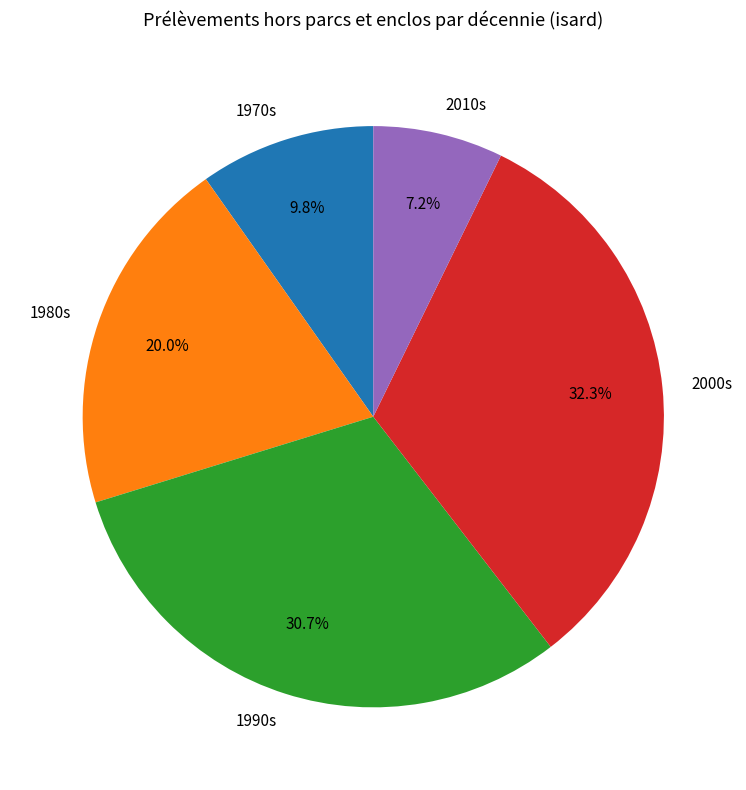

What percentage do 1980s and 1970s together represent?

29.8%